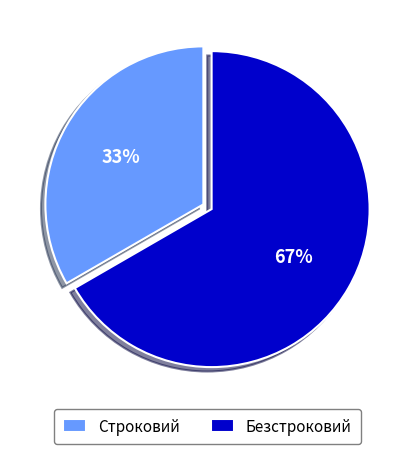

What is the ratio of the value at Строковий to the value at Безстроковий?

0.5